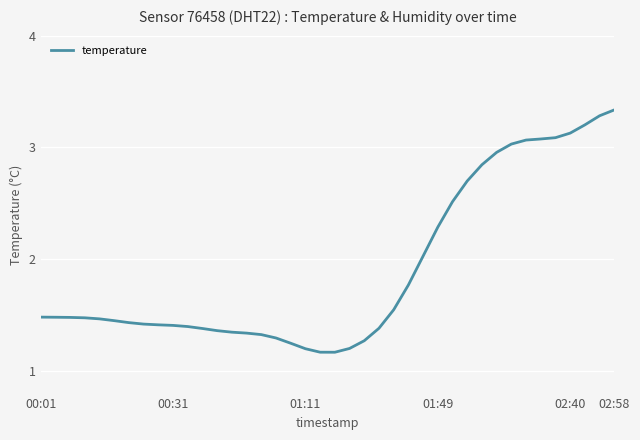

What is the difference between the maximum and minimum values?

2.2